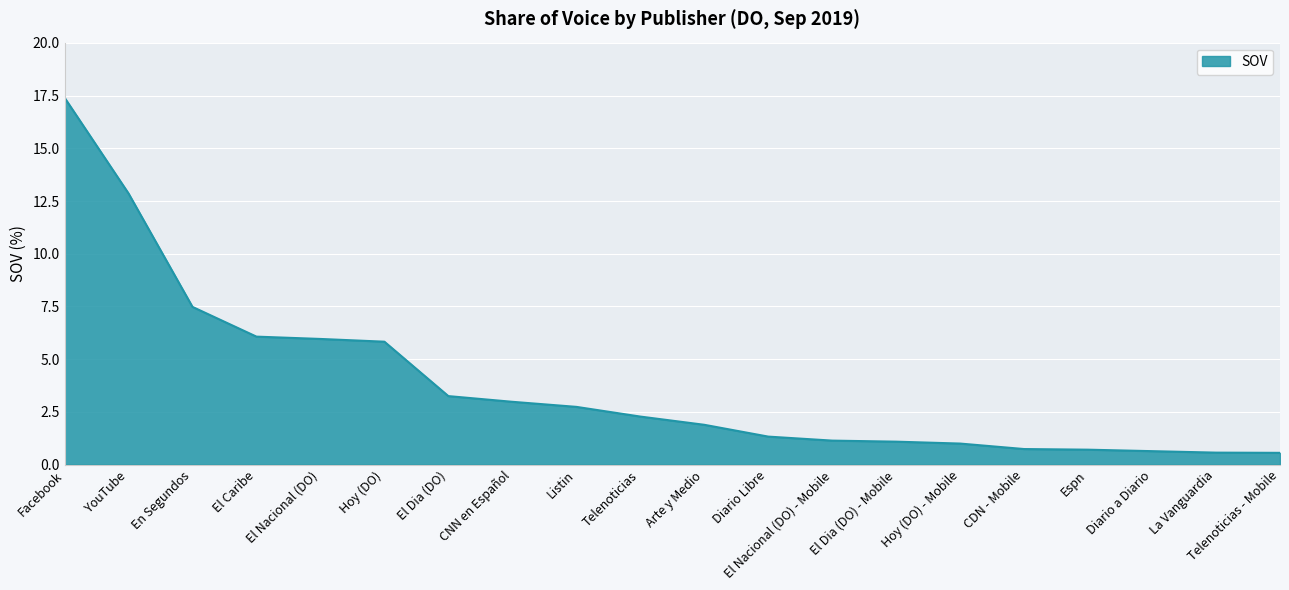

What position from the left is Hoy (DO) - Mobile?

15